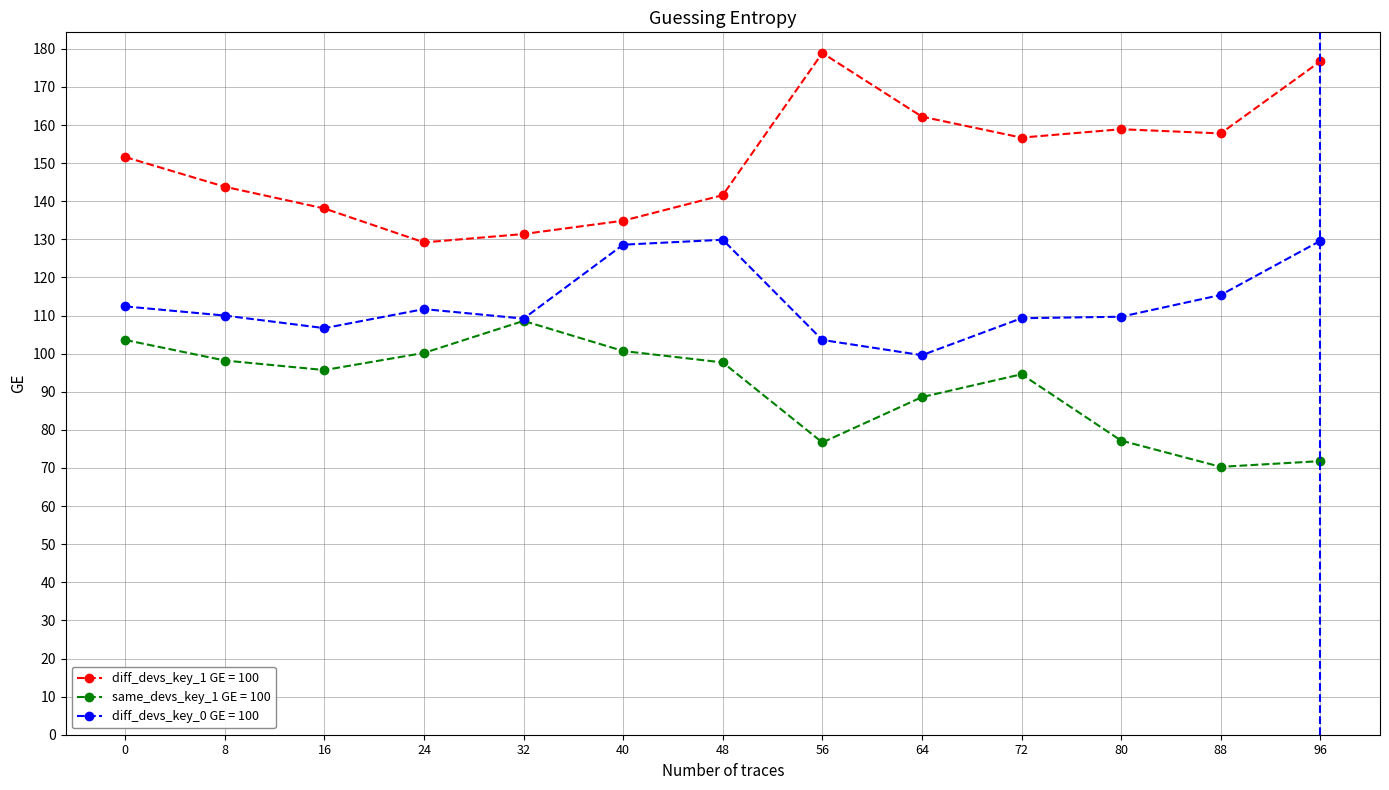

True or false: diff_devs_key_0 GE = 100 has a value of 135.9 at 56.

False